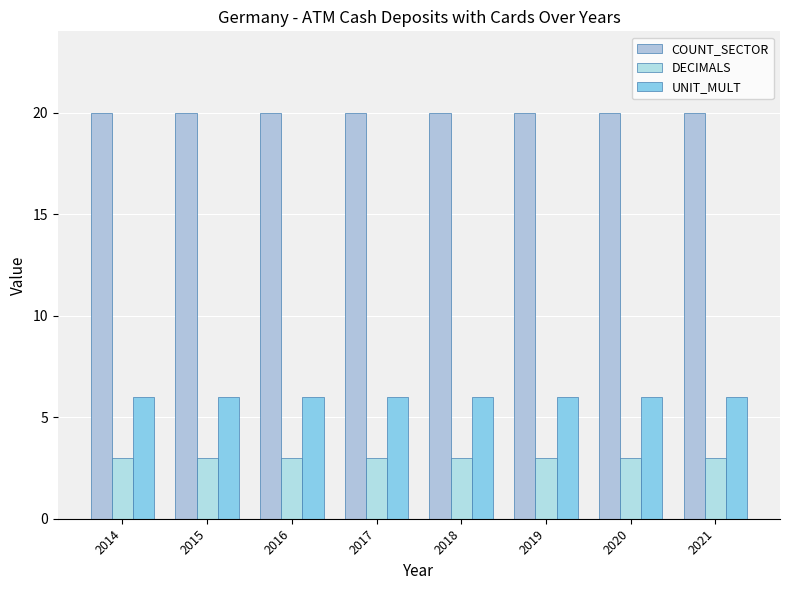

Is the value of DECIMALS at 2014 greater than the value of COUNT_SECTOR at 2017?

No